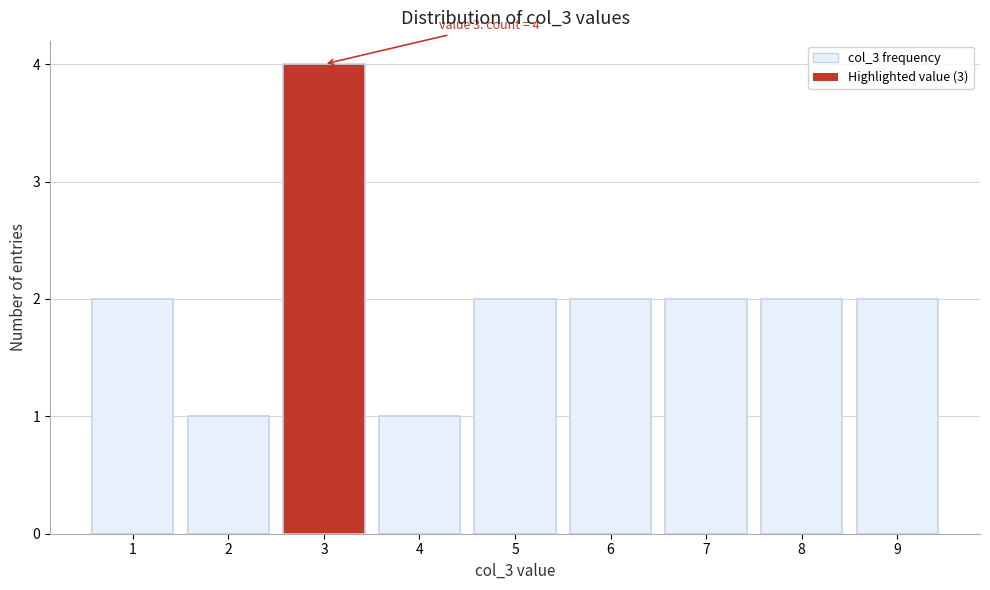

Over which range of the x-axis is the bar tallest?

2.5 to 3.5